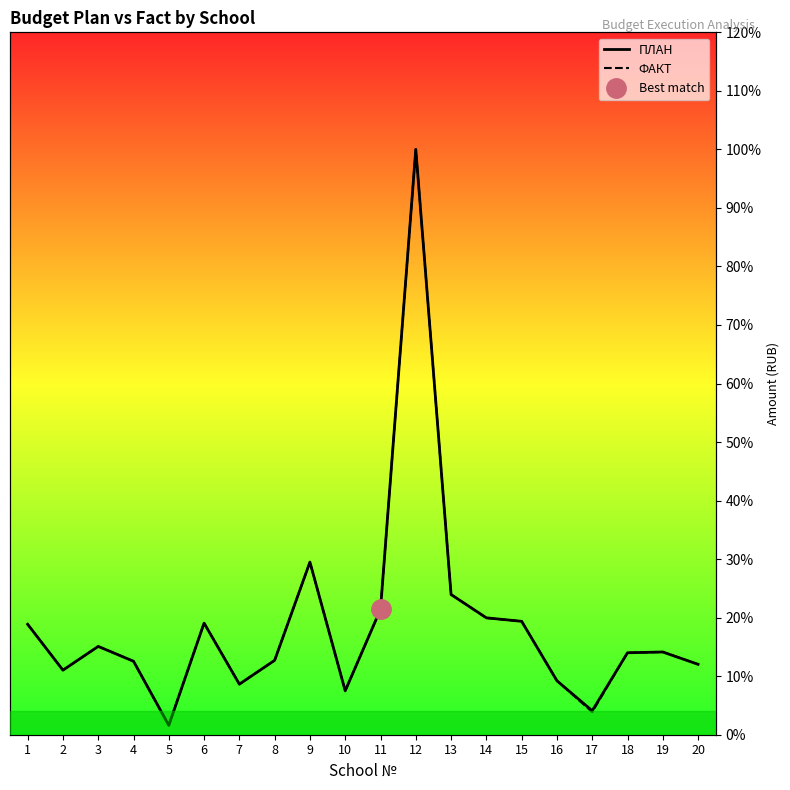

What are all the series names shown in the legend?

ПЛАН, ФАКТ